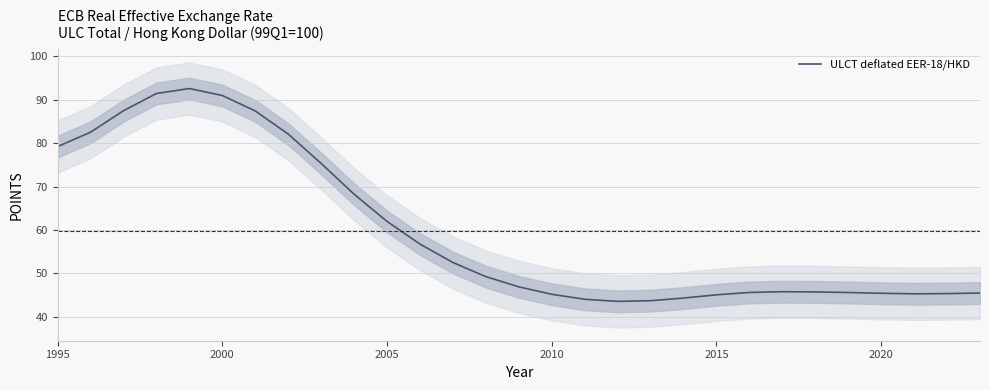

True or false: ULCT deflated EER-18/HKD has a value of 37.2 at 1995.

False